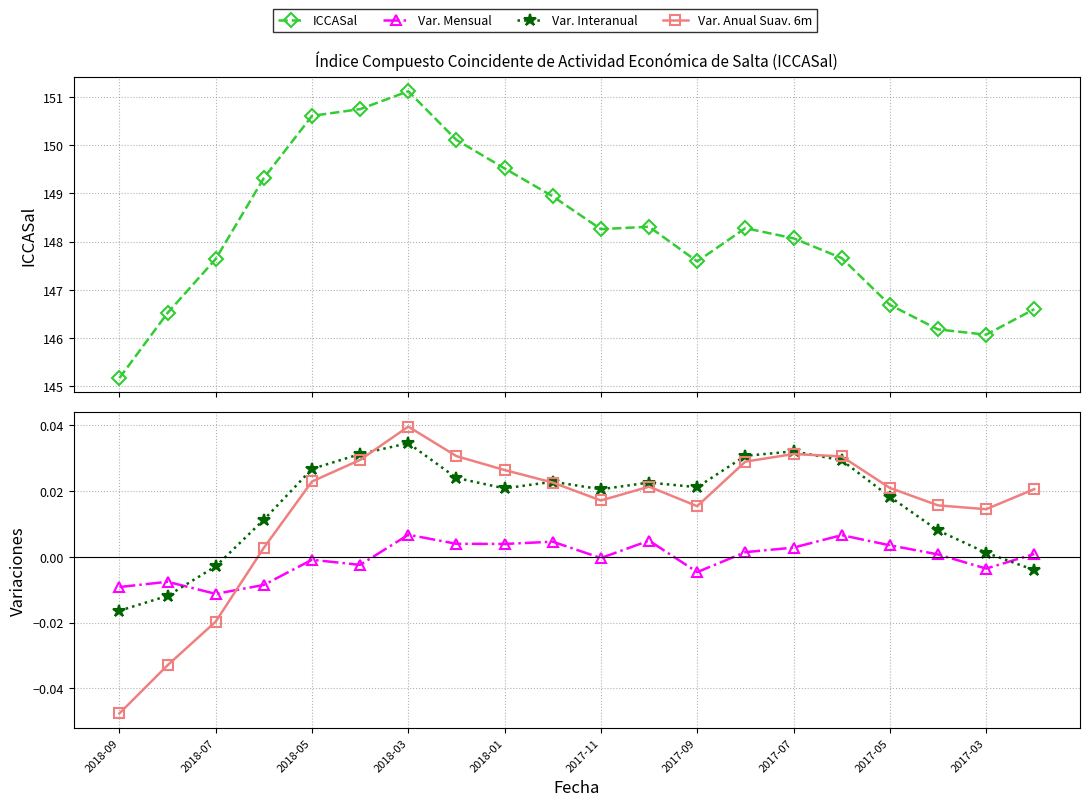

What is the difference between the maximum and minimum values in the Var. Anual Suav. 6m series?

0.1